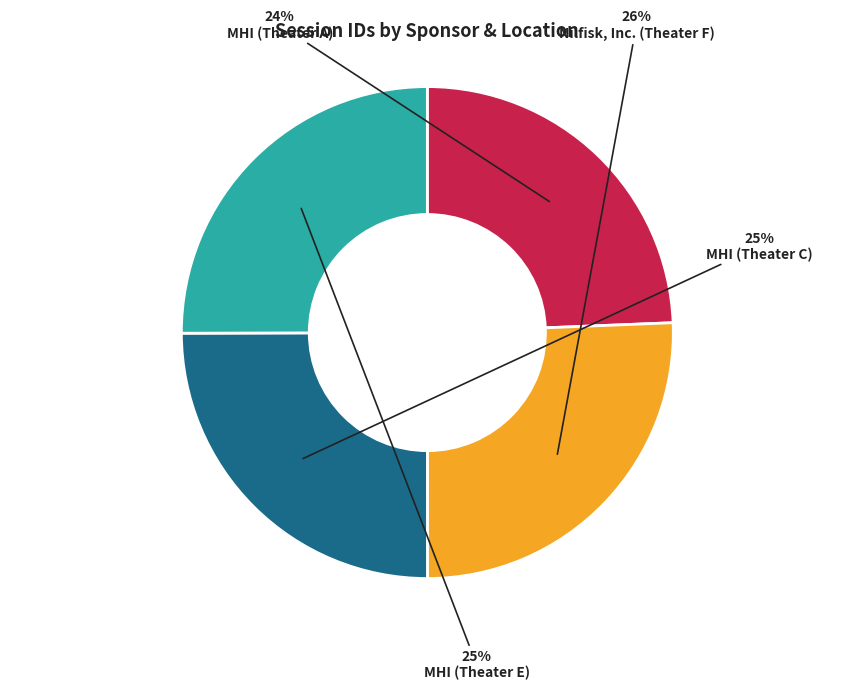

Is there any slice that represents more than half of the pie?

No